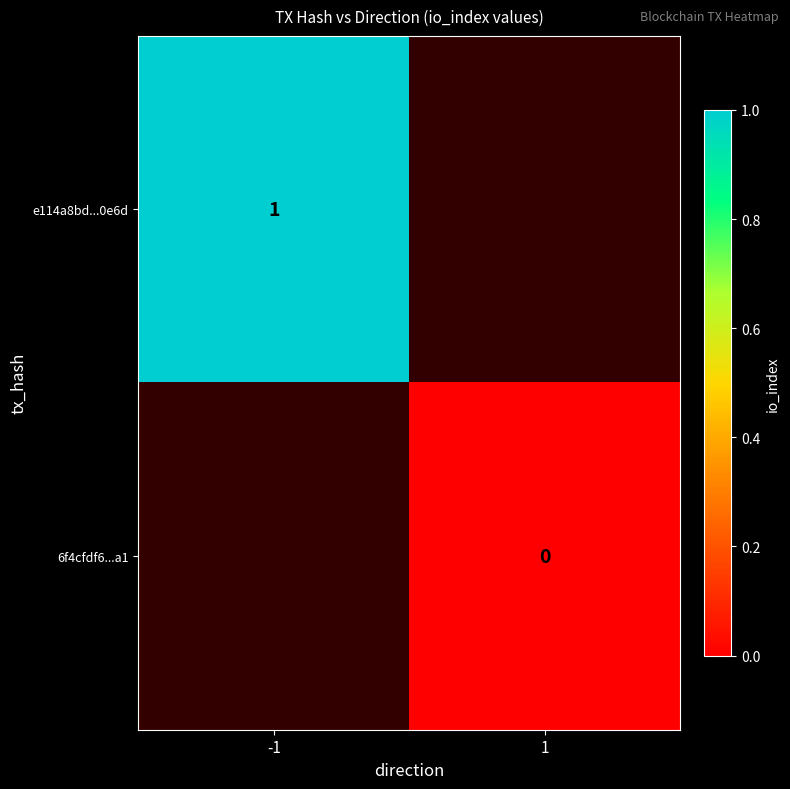

The e114a8bd...0e6d series shows 1 at -1. True or false?

True